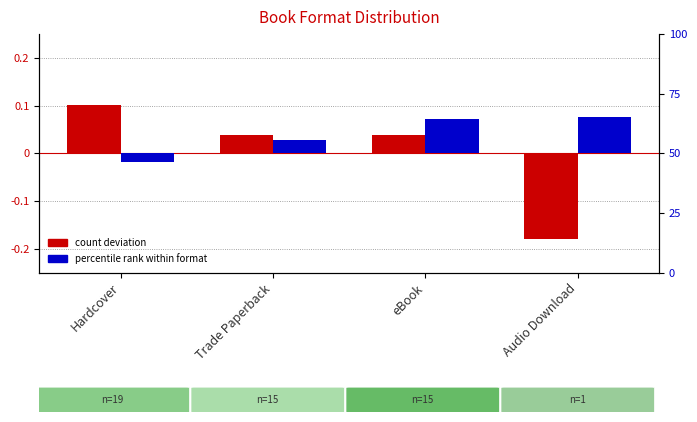

Reading right to left, what are all the values shown in this chart?

count deviation: Audio Download=-0.2	eBook=0.0	Trade Paperback=0.0	Hardcover=0.1
percentile rank: Audio Download=0.1	eBook=0.1	Trade Paperback=0.0	Hardcover=-0.0